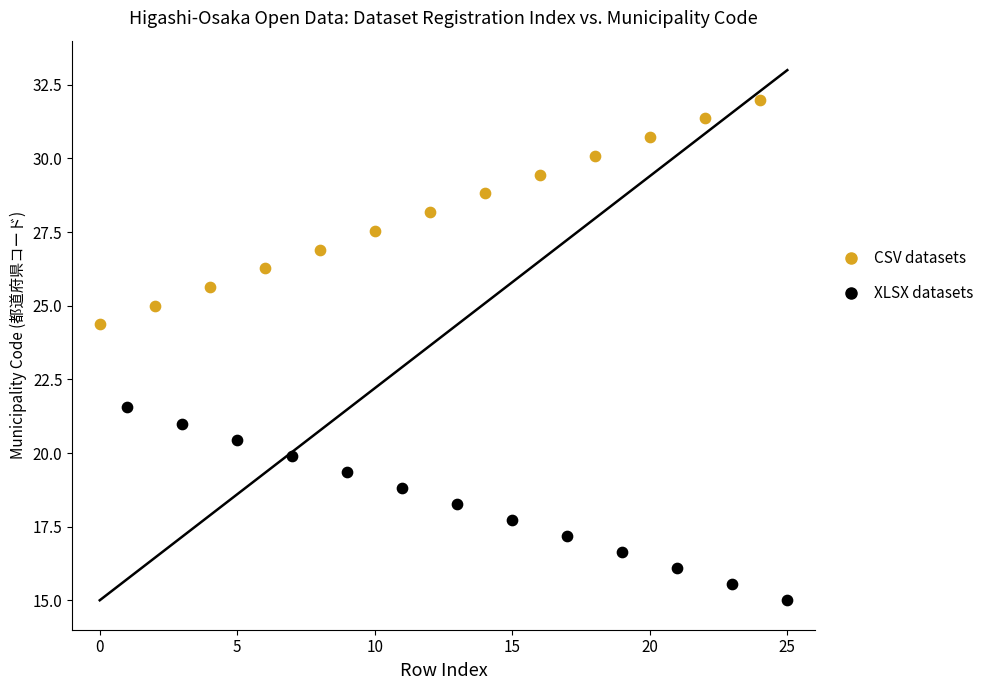

Which series contains the lowest Y value?

XLSX datasets